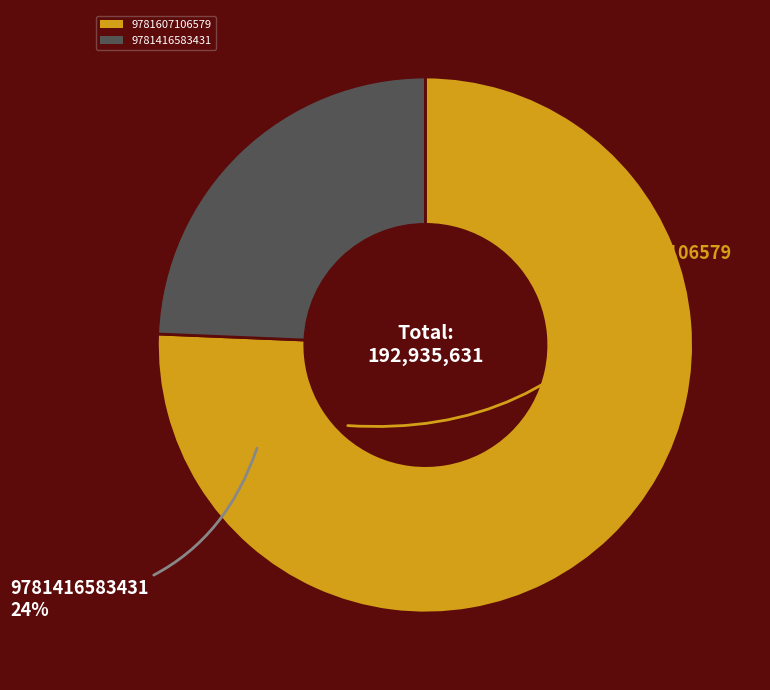

Rank the categories by value from lowest to highest.

9781416583431, 9781607106579